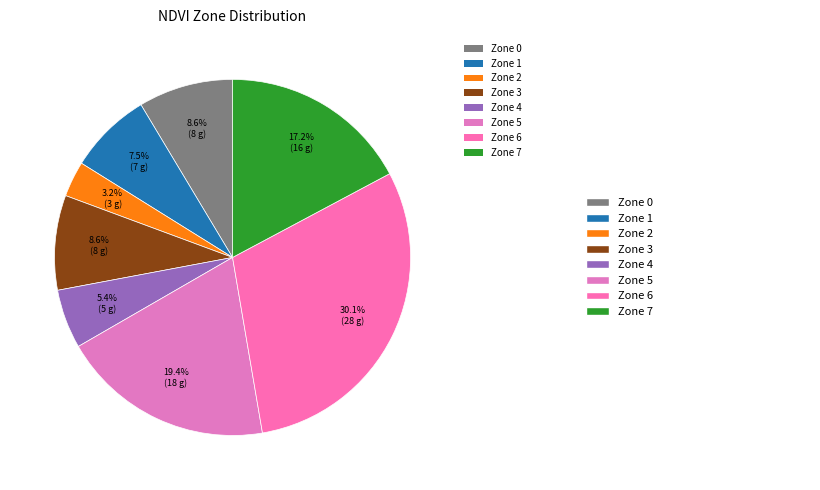

To the nearest percent, what percentage of the pie is Zone 4?

5%